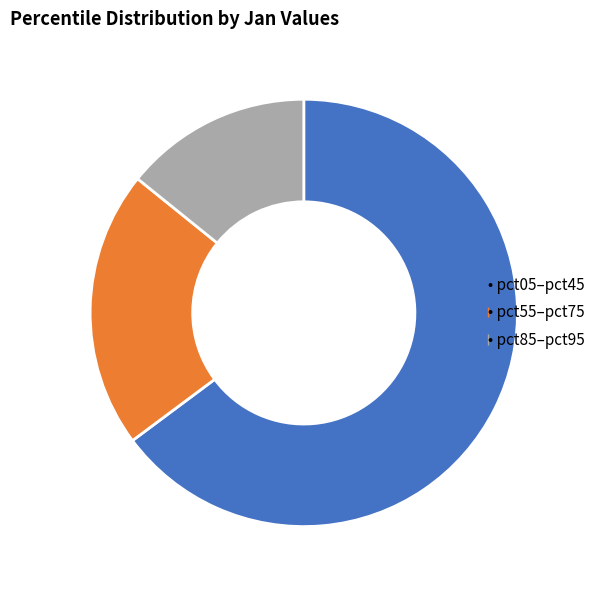

How many segments does this pie chart have?

3